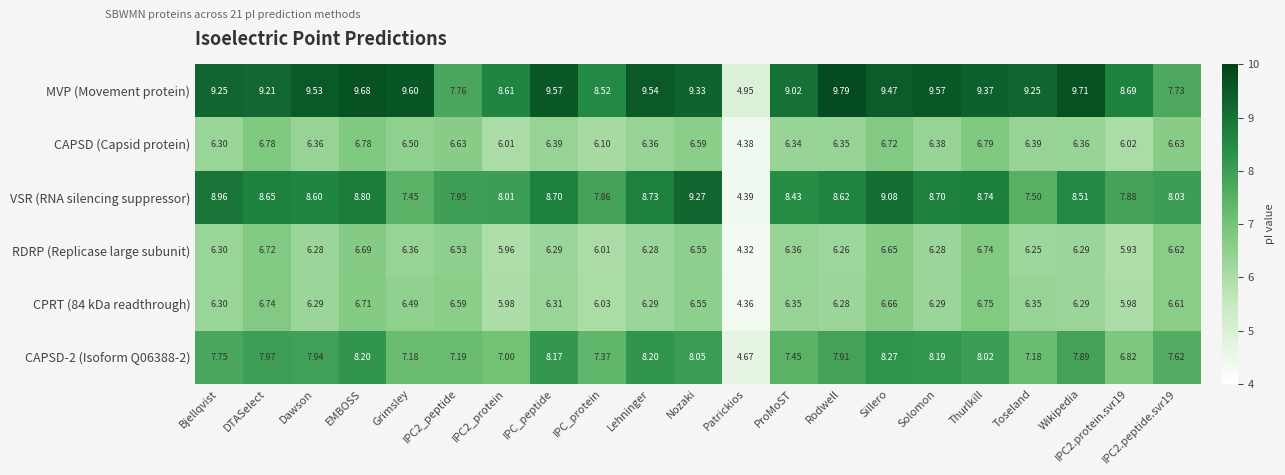

Which series has the widest spread of values?

VSR (RNA silencing suppressor)